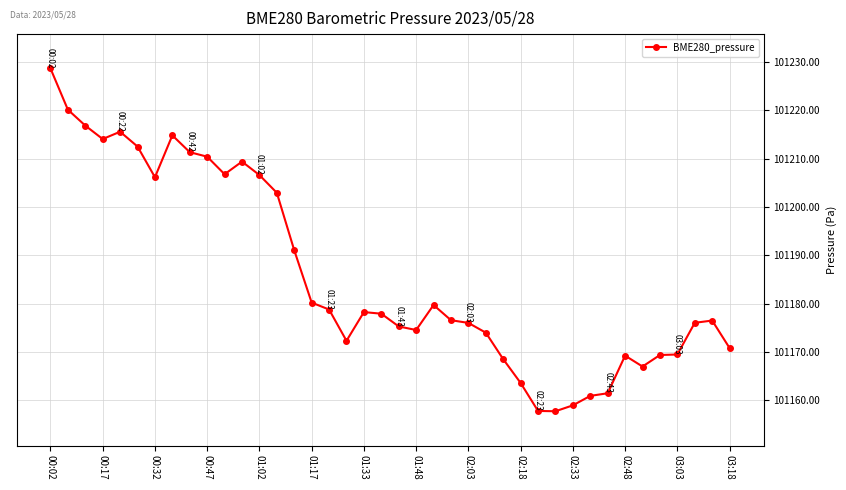

What is the value of the 34th point from the left?

101169.2